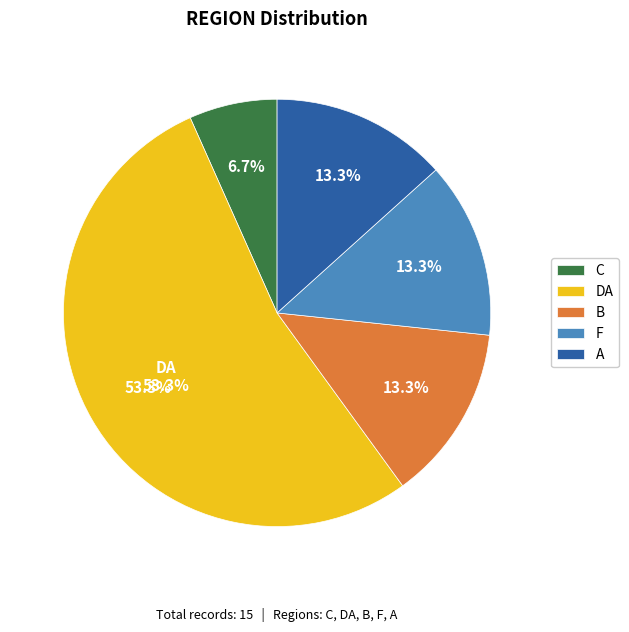

Is it true that SI is 1% of the pie?

False